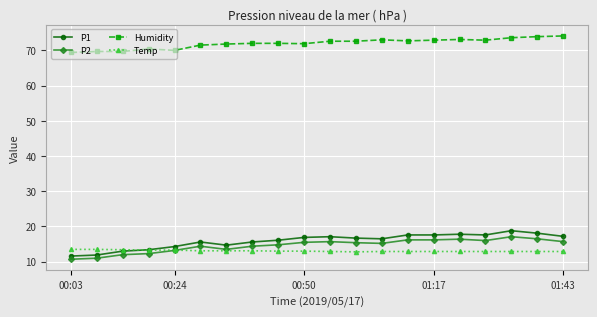

What is the value of the P1 point at the 3rd from the left?

13.0